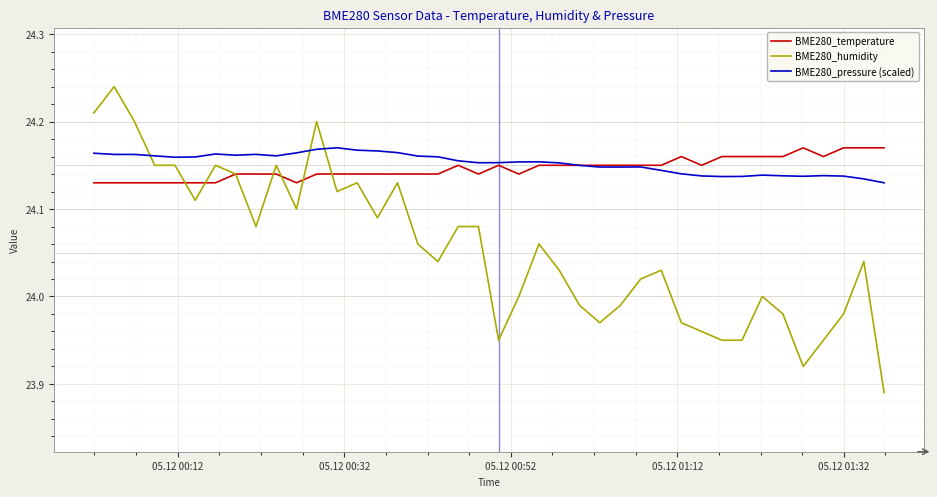

How many lines are shown in the chart?

3